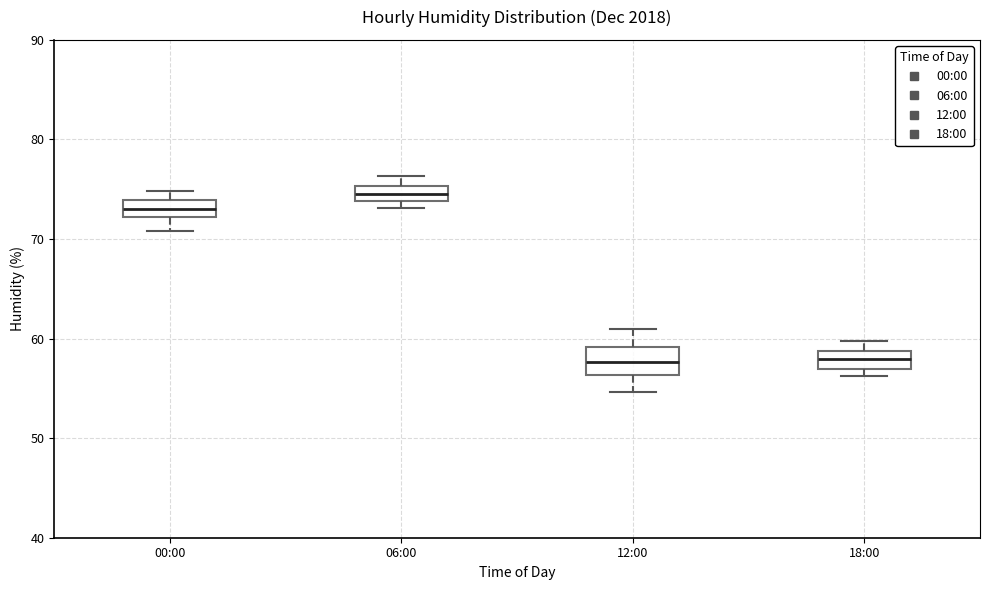

Where is the lower edge of the box for 06:00 on the y-axis? The values are not printed on the chart, so give them approximately, as read against the axis.

74